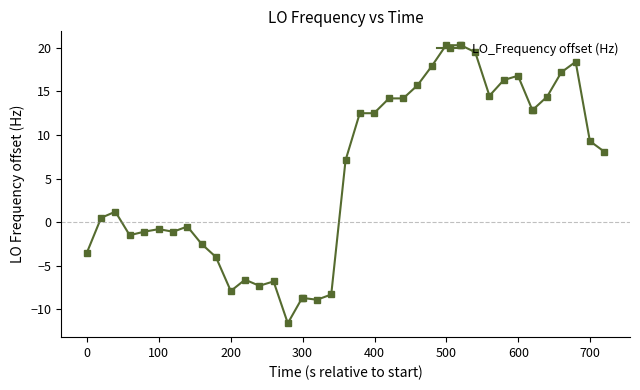

What is the sum of all values?

227.2